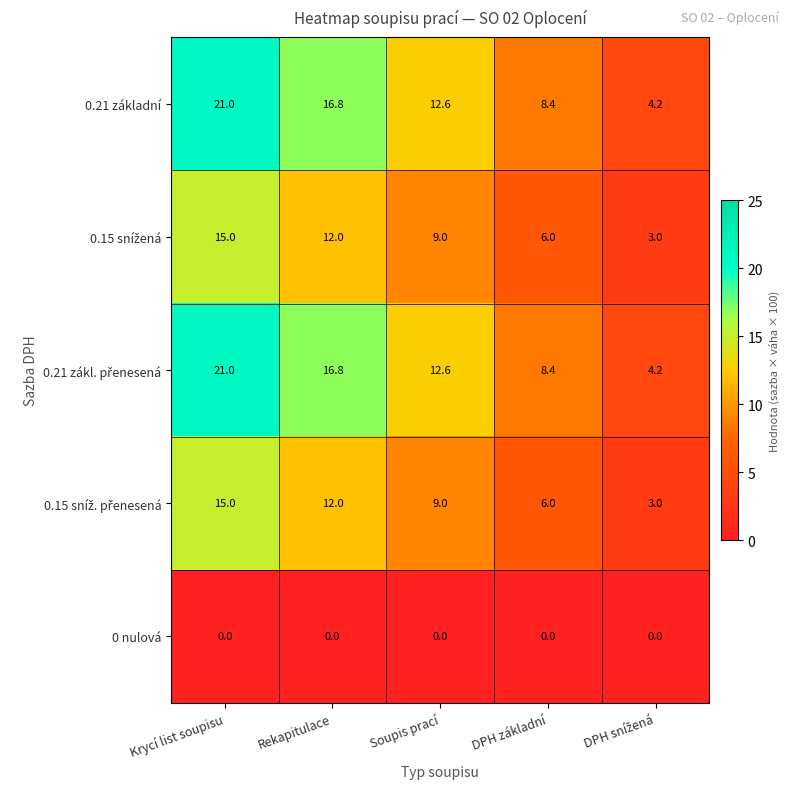

Which category has the highest value across all series?

Krycí list soupisu